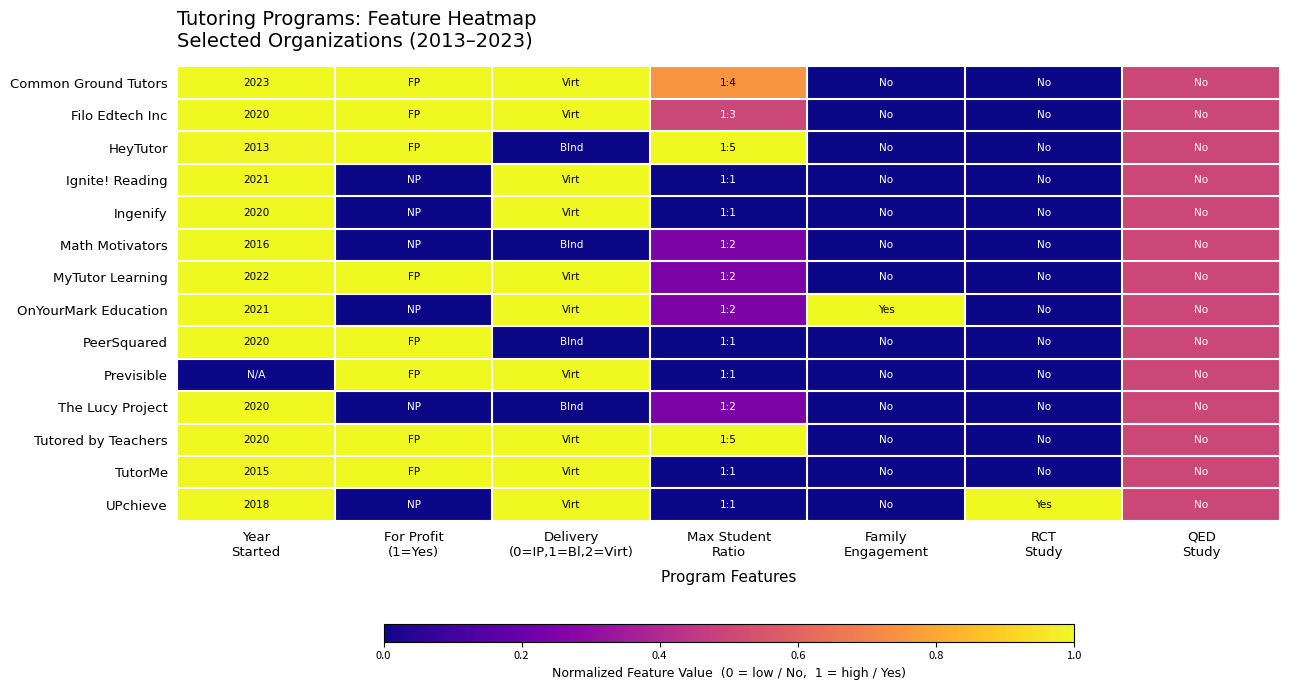

What is the difference between the maximum and minimum values in the Ignite! Reading series?

1.0